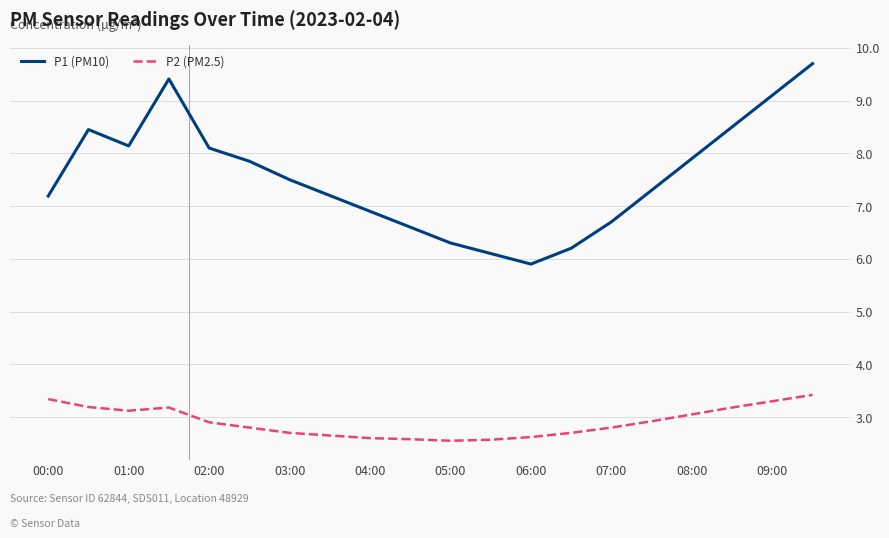

Count the number of data series in this chart.

2